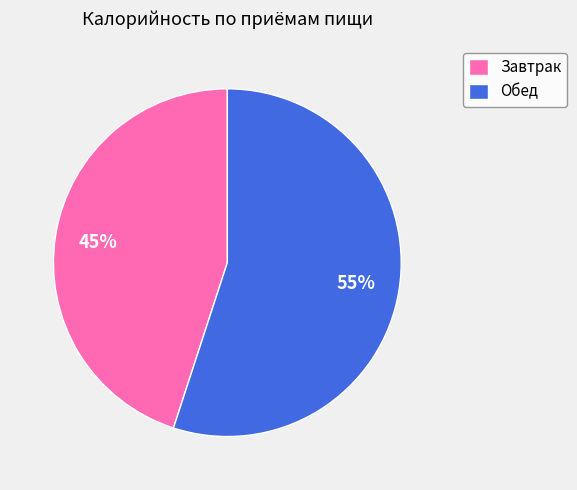

To the nearest percent, what is the difference between the Обед and Завтрак slice percentages?

10%